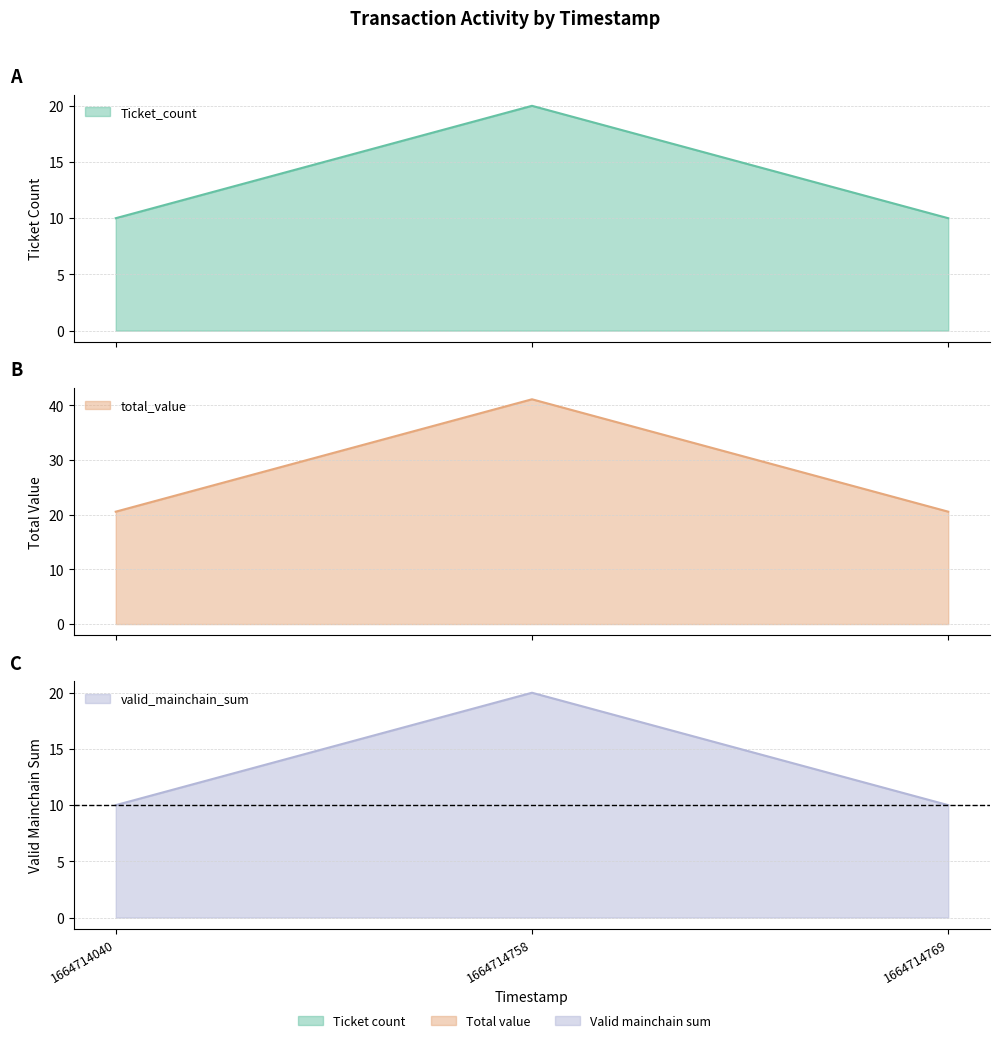

True or false: total_value has a value of 20.6 at 1664714040.

True